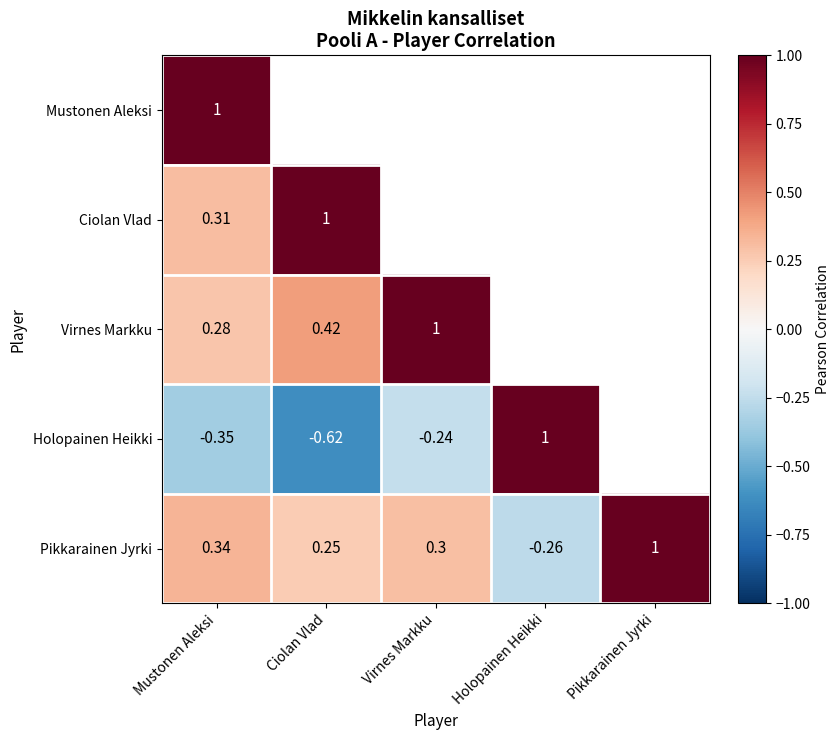

Where does the Pikkarainen Jyrki series first go above 0?

Mustonen Aleksi